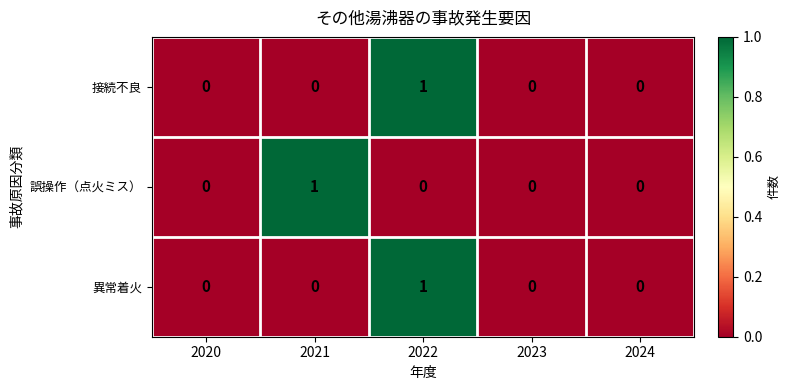

At which category is the sum across all series the highest?

2022